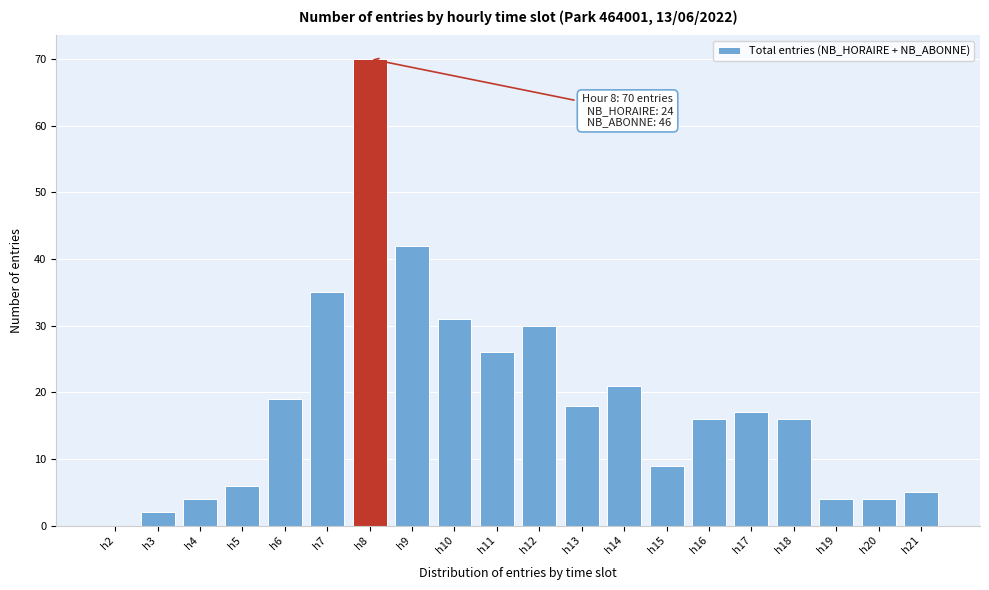

Reading left to right, list all the values displayed in this chart.

h2=0	h3=2	h4=4	h5=6	h6=19	h7=35	h8=70	h9=42	h10=31	h11=26	h12=30	h13=18	h14=21	h15=9	h16=16	h17=17	h18=16	h19=4	h20=4	h21=5